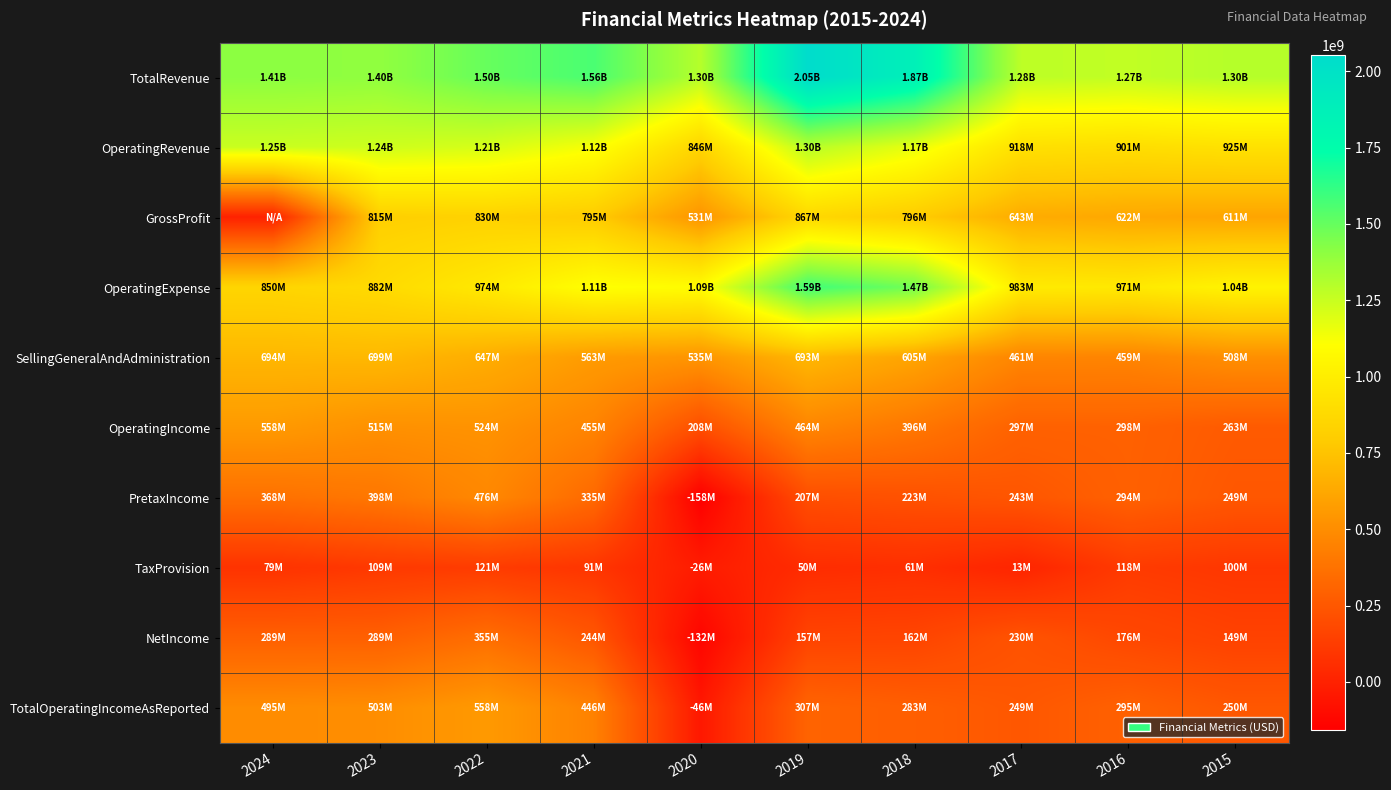

Which series has the largest total across all categories?

TotalRevenue